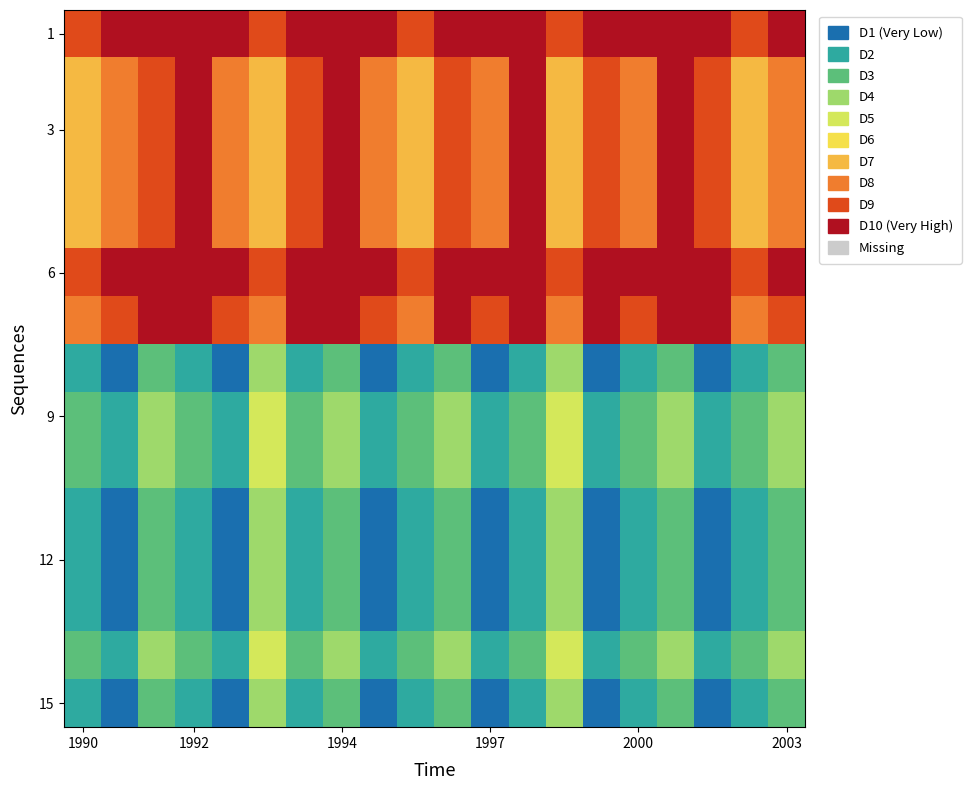

How many series are shown in this chart?

15